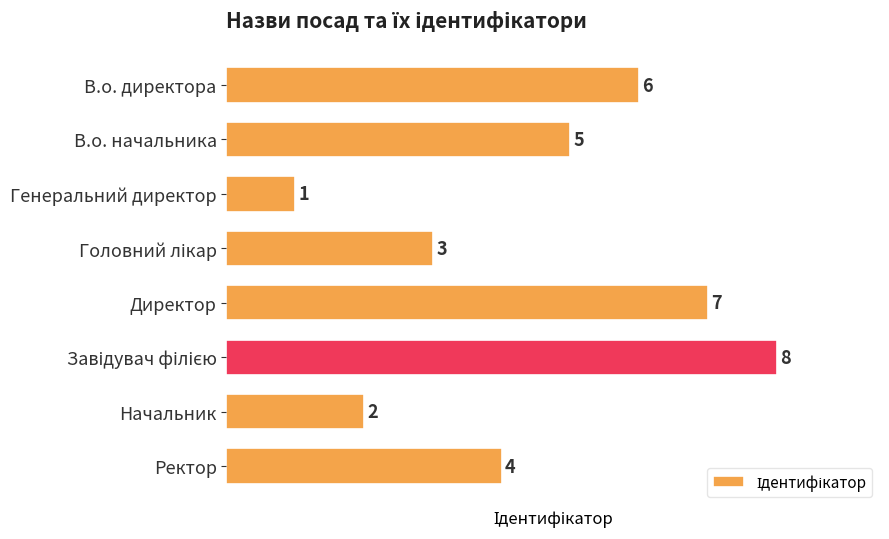

Does the chart contain stacked bars?

No